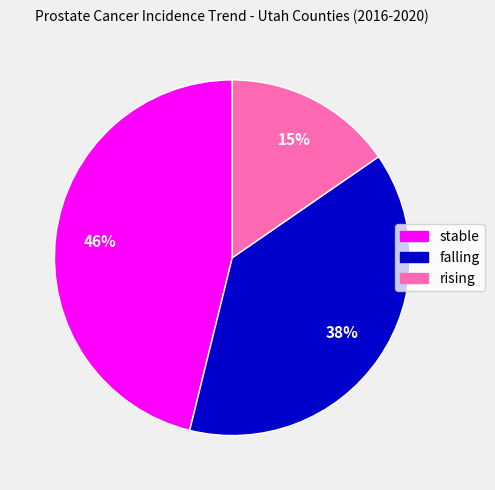

Which has a higher value, stable or falling?

stable